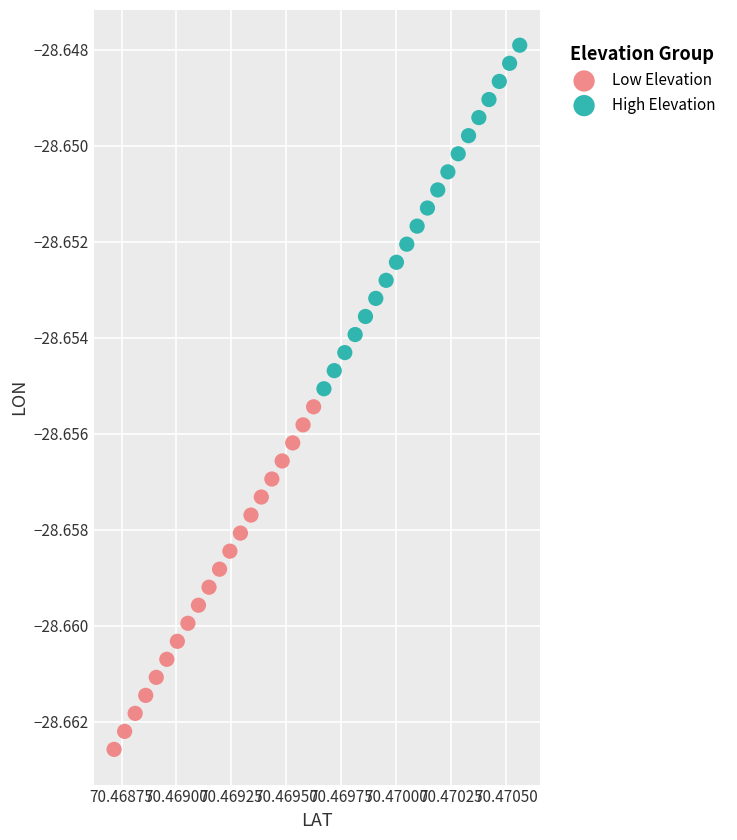

Which series has the widest spread of Y values?

High Elevation